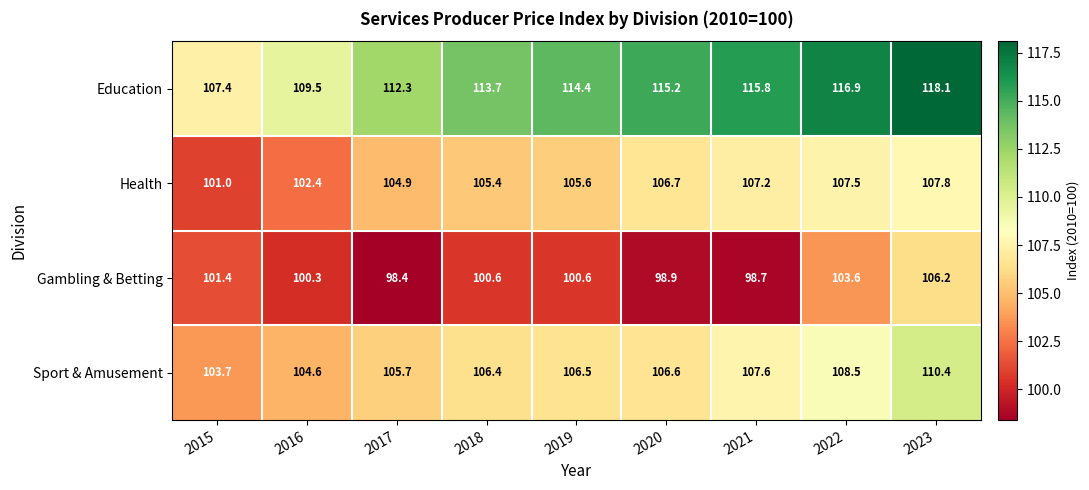

Rank the series by their maximum value, from lowest to highest.

Gambling & Betting, Health, Sport & Amusement, Education